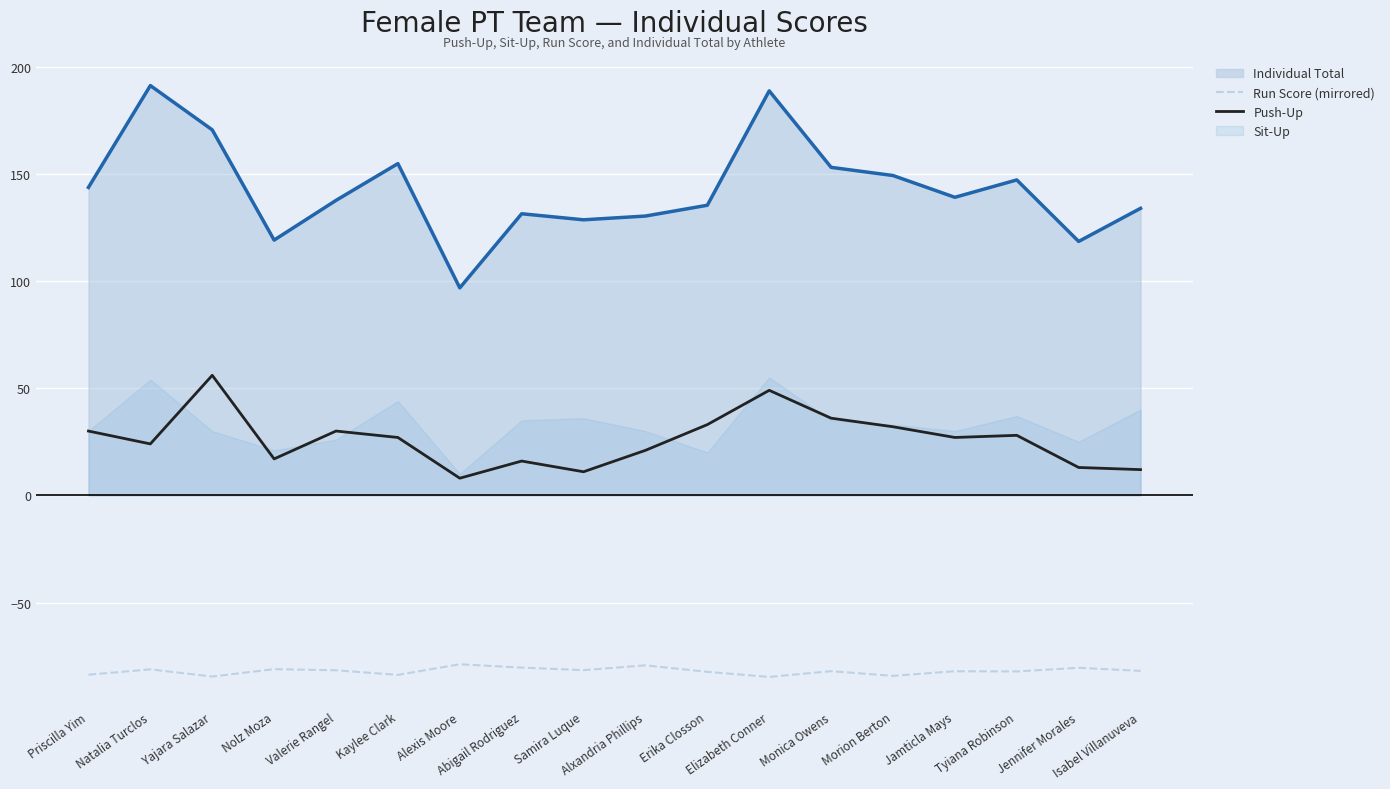

How many data points does each series have?

18